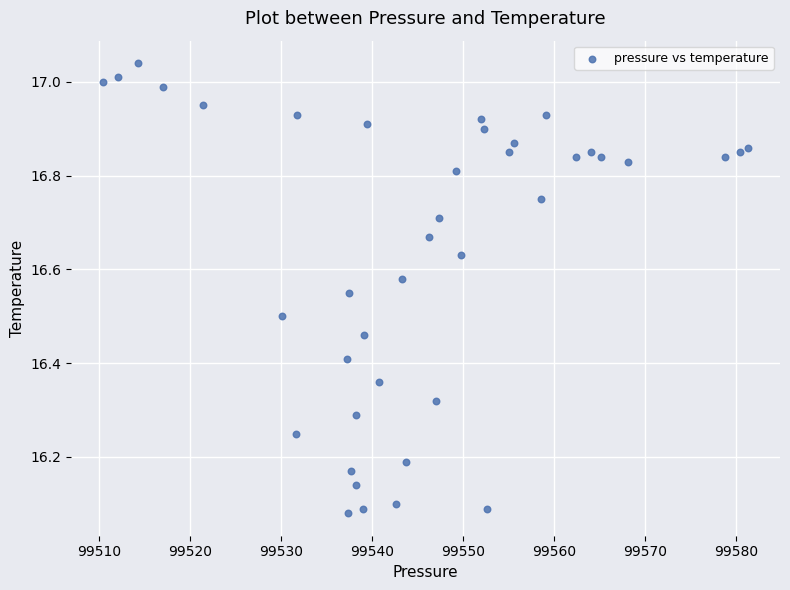

What is the range of Y values (max minus min)?

1.0